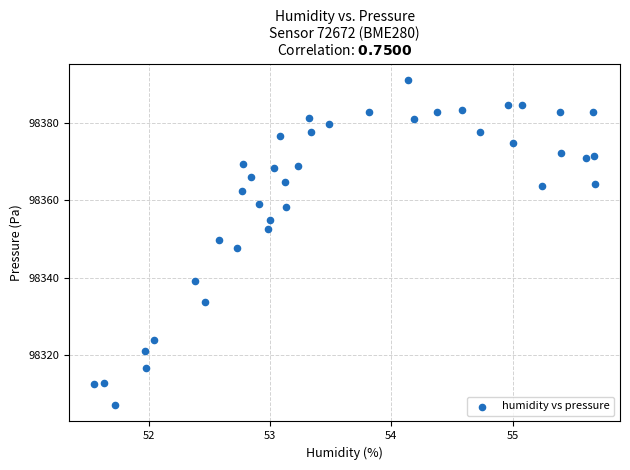

What is the range of X values (max minus min)?

4.1